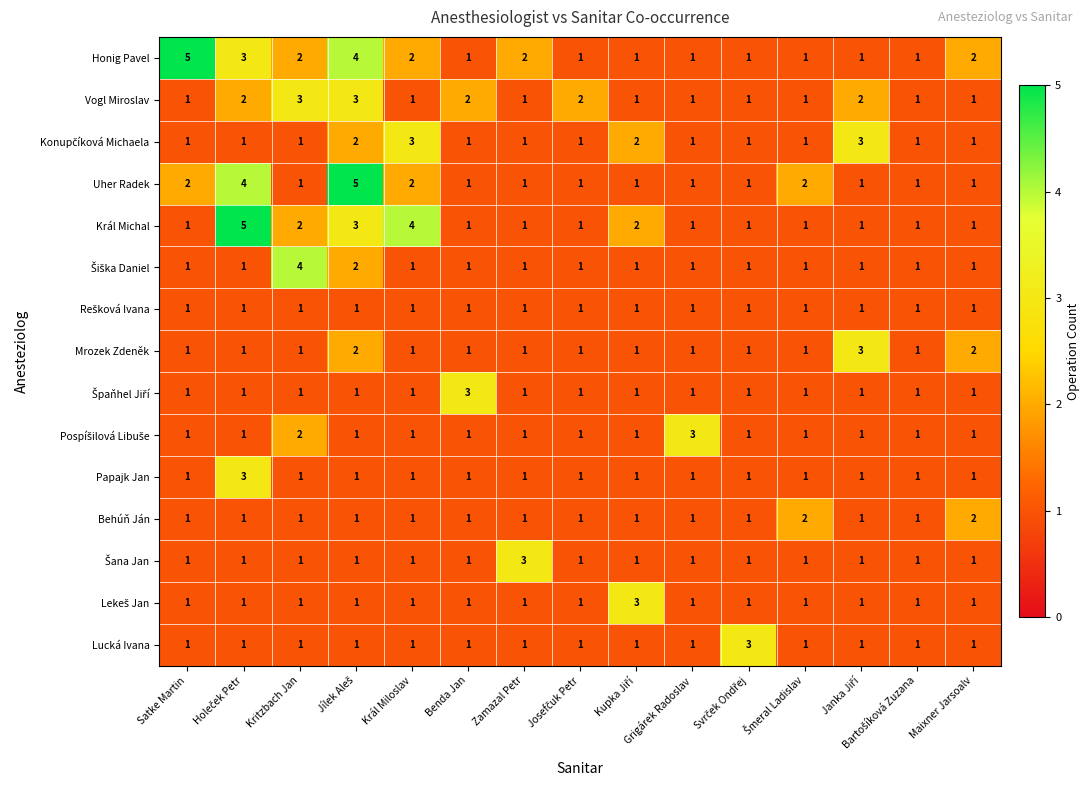

What is the highest value of the Král Michal series?

5